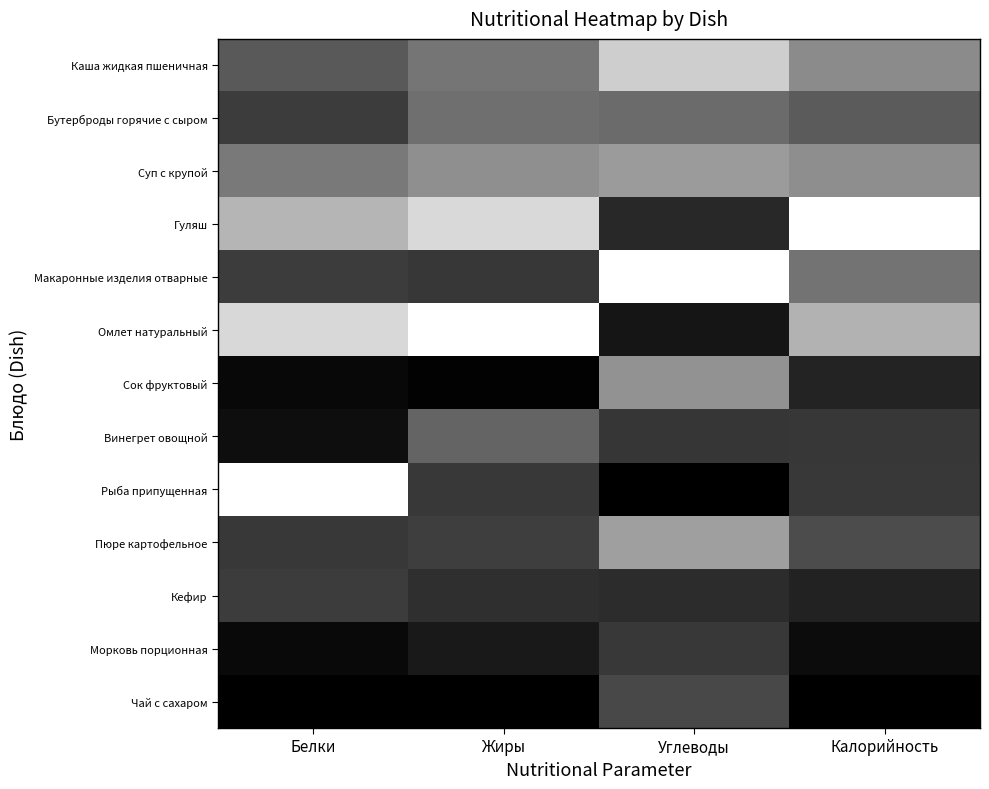

What is the spread (max minus min) of values at Углеводы?

1.0